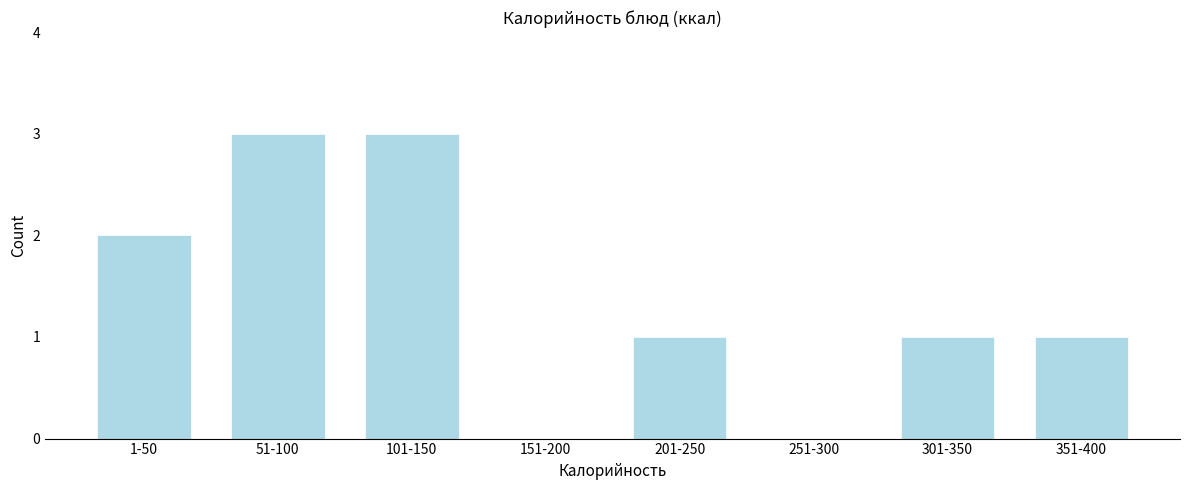

Reading right to left, extract all data points from this chart.

351-400=1	301-350=1	251-300=0	201-250=1	151-200=0	101-150=3	51-100=3	1-50=2